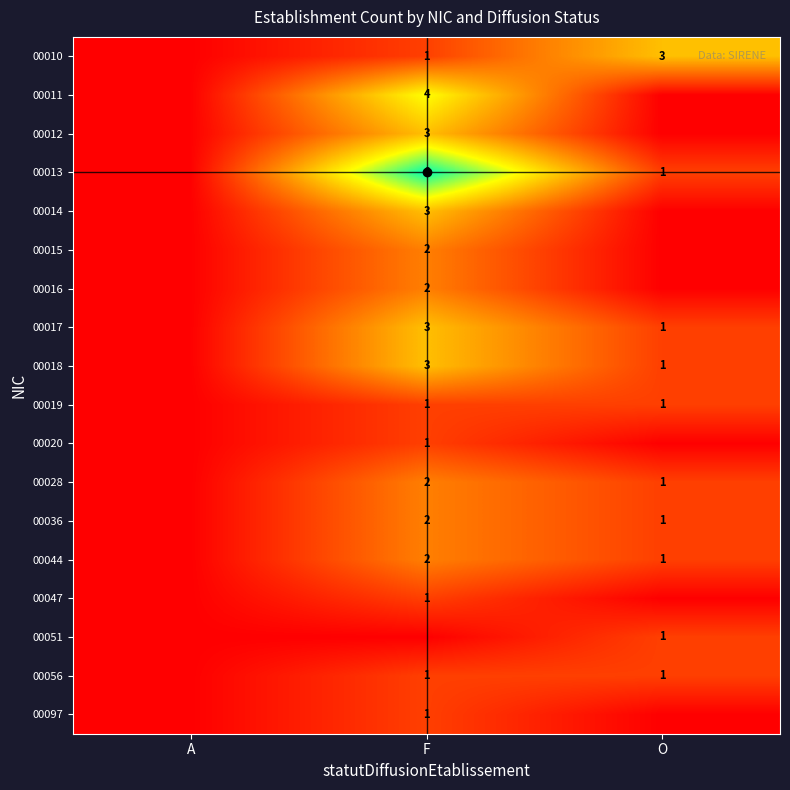

The value of 00013 at O is 1. True or false?

True